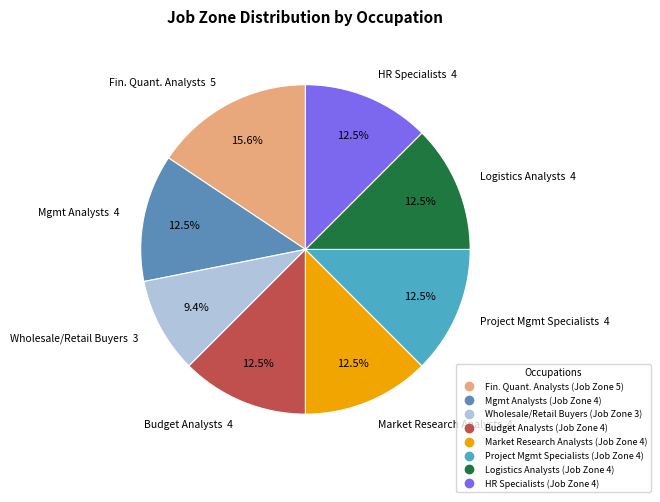

Count the number of slices in the pie.

8